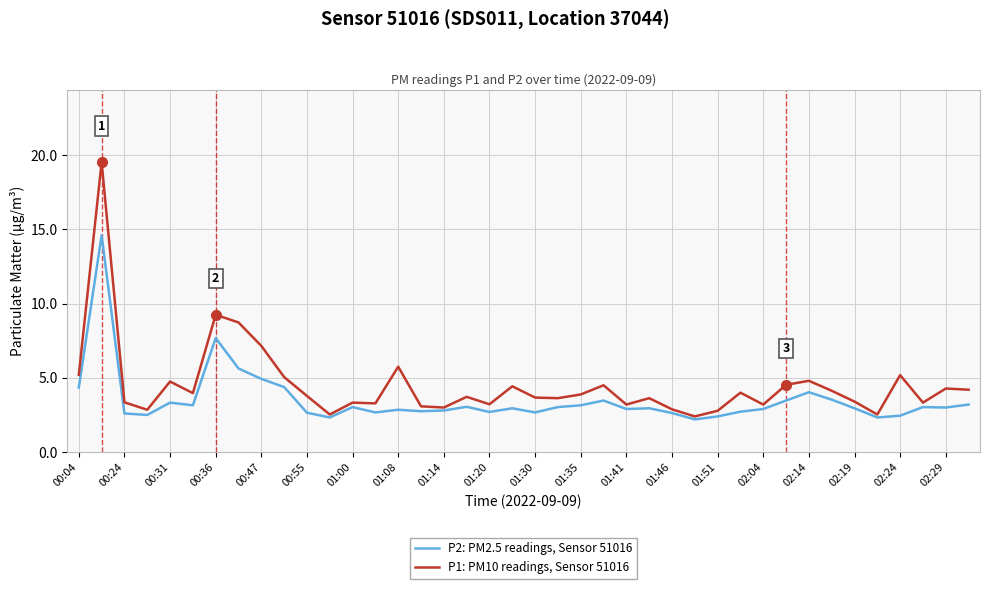

List the series in order of their peak value, lowest first.

P2: PM2.5 readings, Sensor 51016, P1: PM10 readings, Sensor 51016